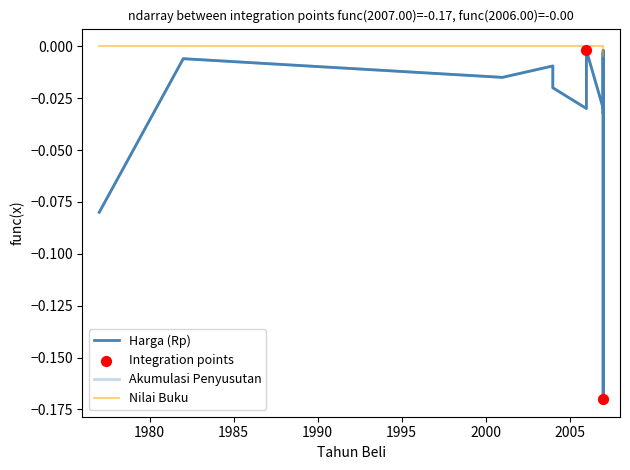

Which series has the widest spread of Y values?

Harga (Rp)